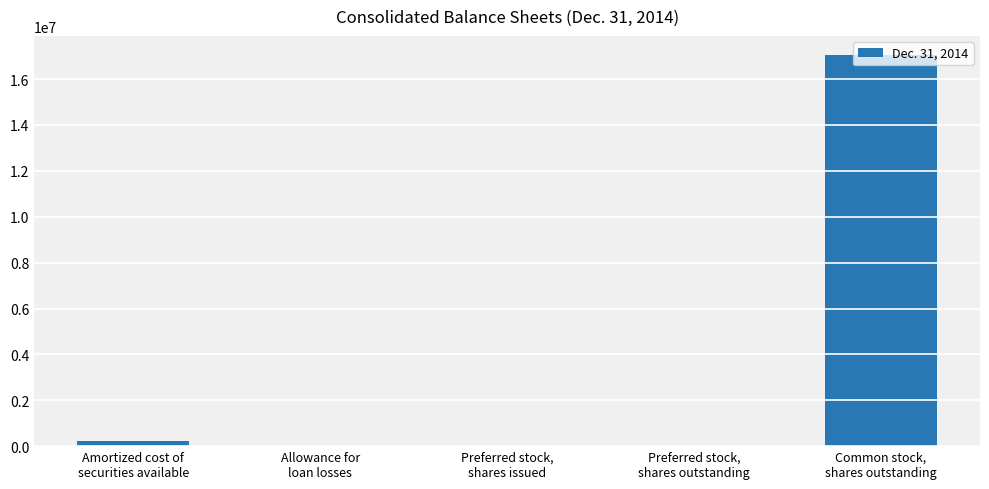

What is the sum of all values?

17302374.7